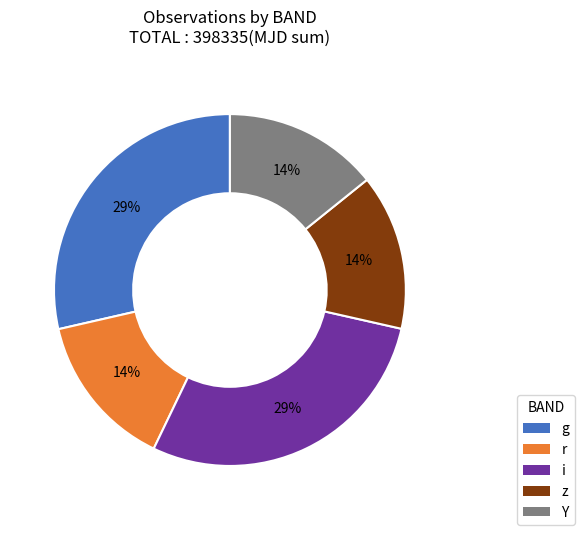

Does any single category account for the majority?

No